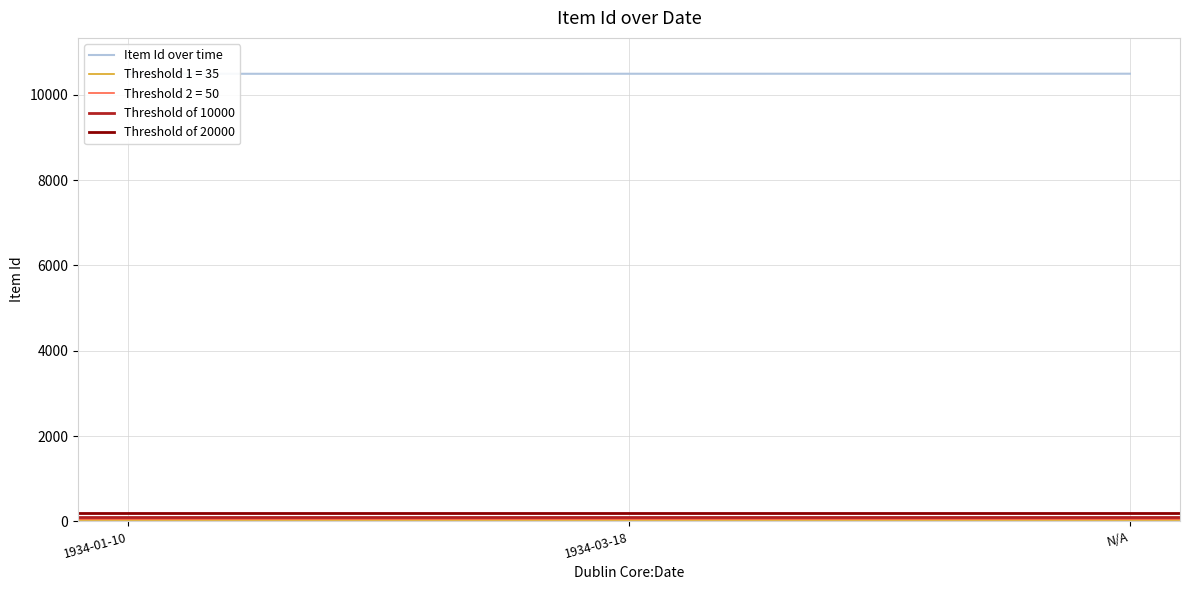

How many values are below 10493?

1